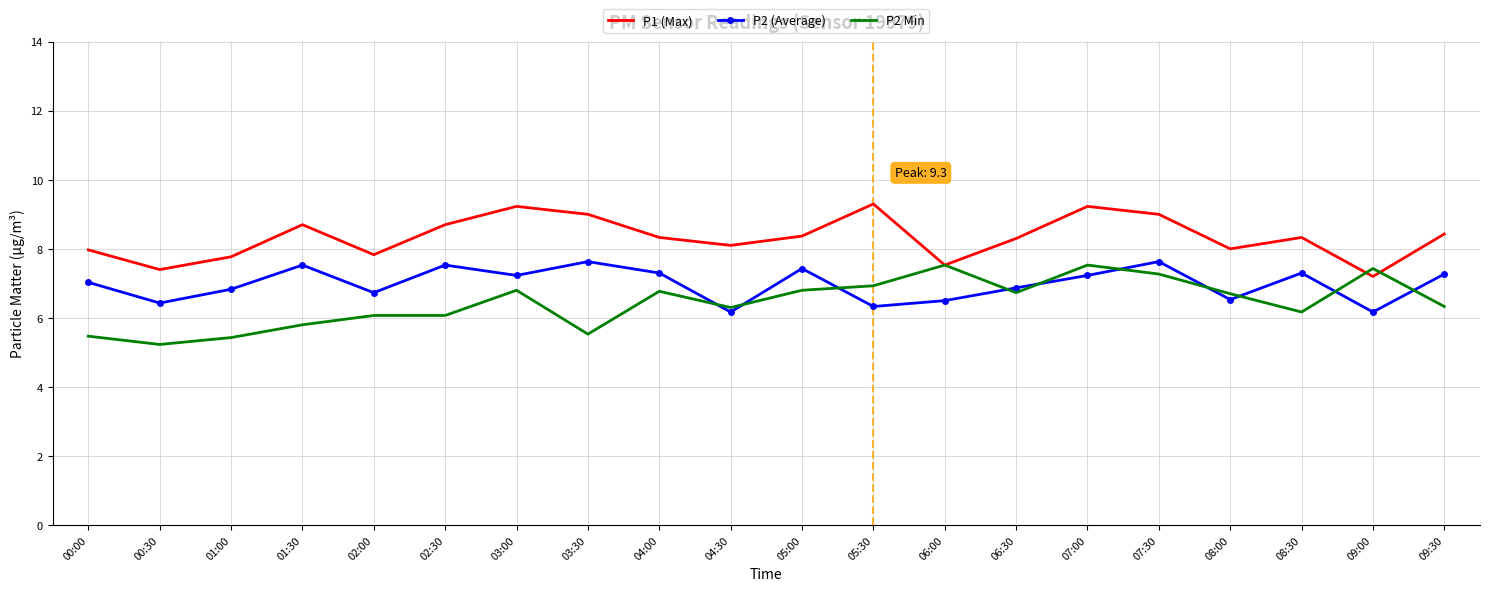

True or false: P1 (Max) and P2 (Average) intersect in this chart.

False